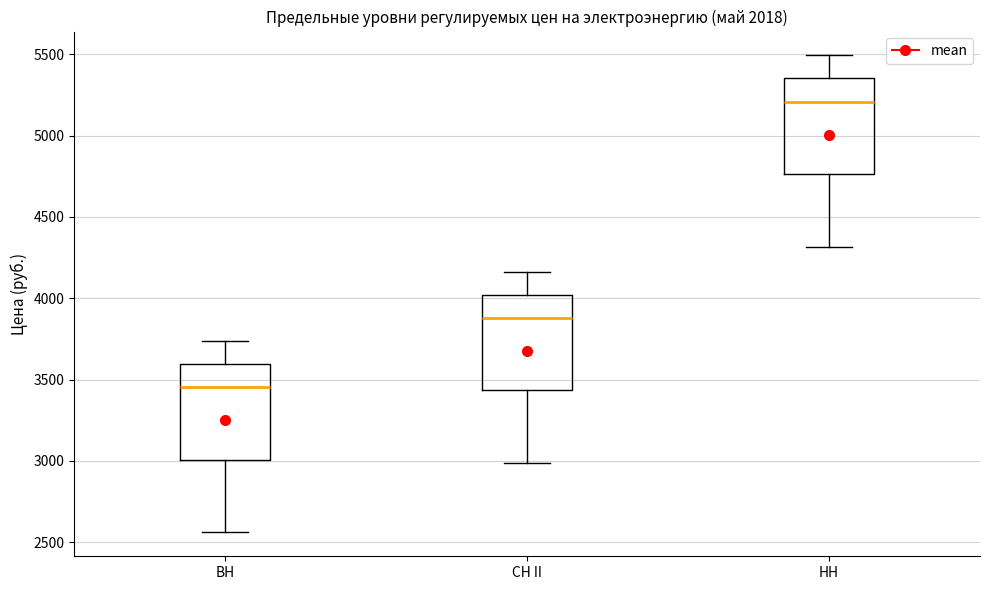

Where does the upper whisker of the box for СН II end on the y-axis? The values are not printed on the chart, so give them approximately, as read against the axis.

4150